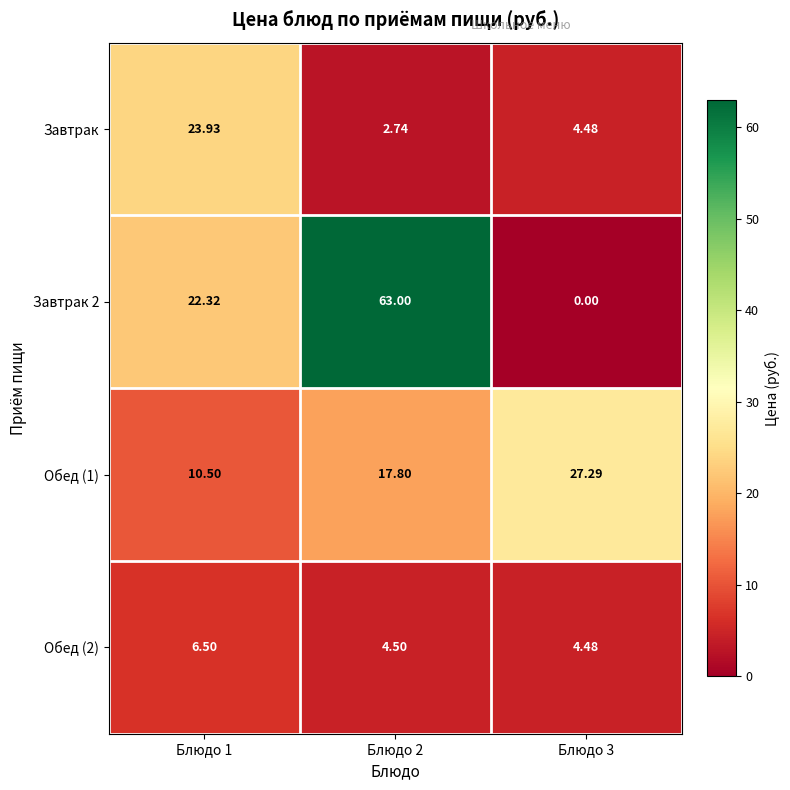

Count the number of categories in the chart.

3